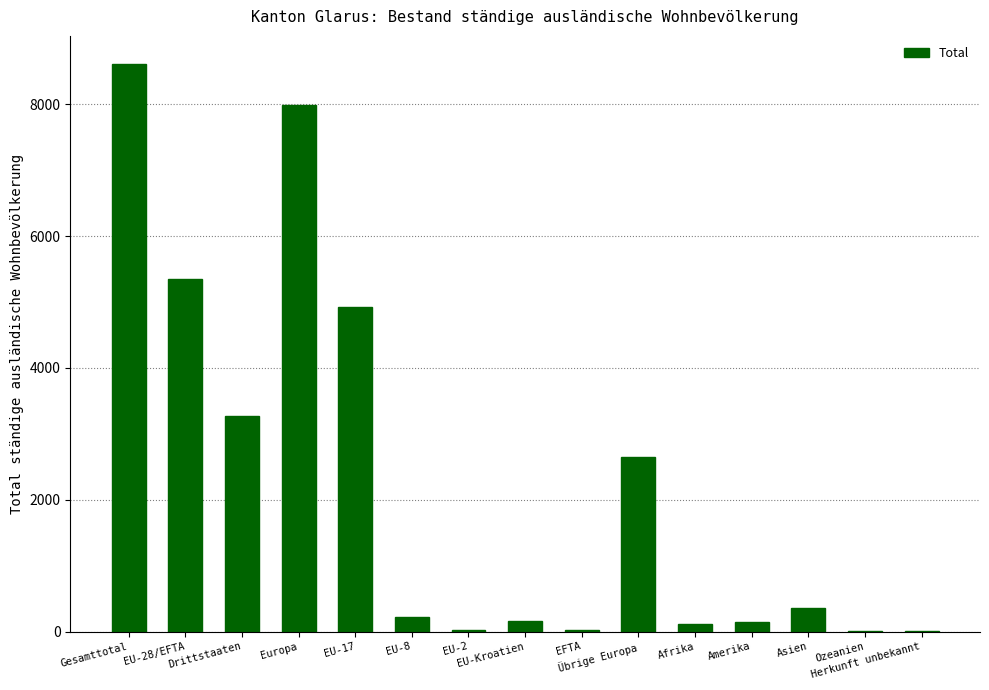

What is the sum of all values?

33812